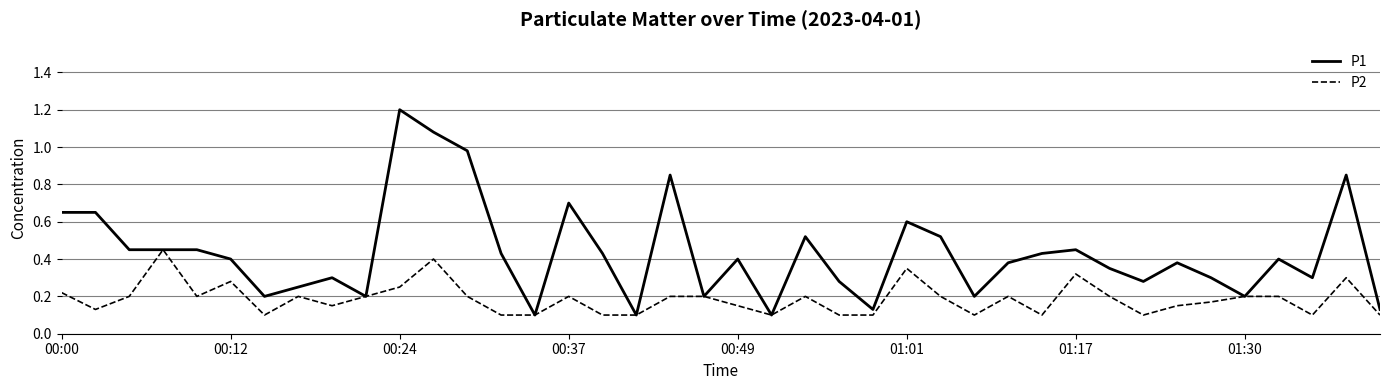

List the series in order of their peak value, highest first.

P1, P2